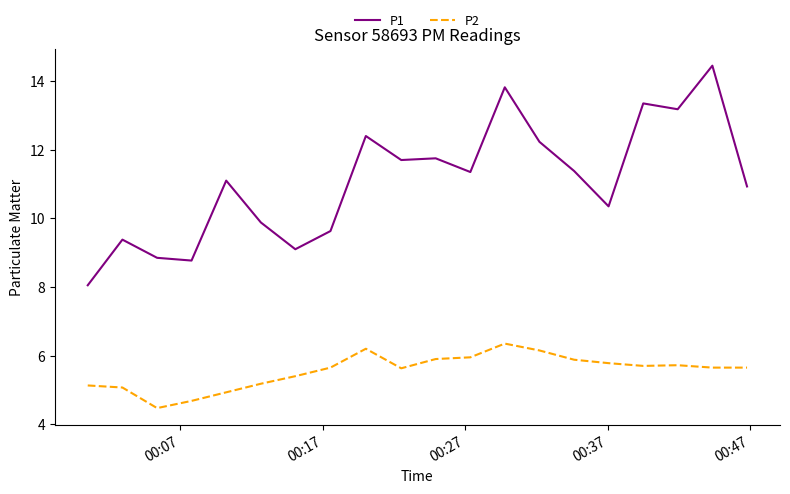

True or false: P1 and P2 intersect in this chart.

False